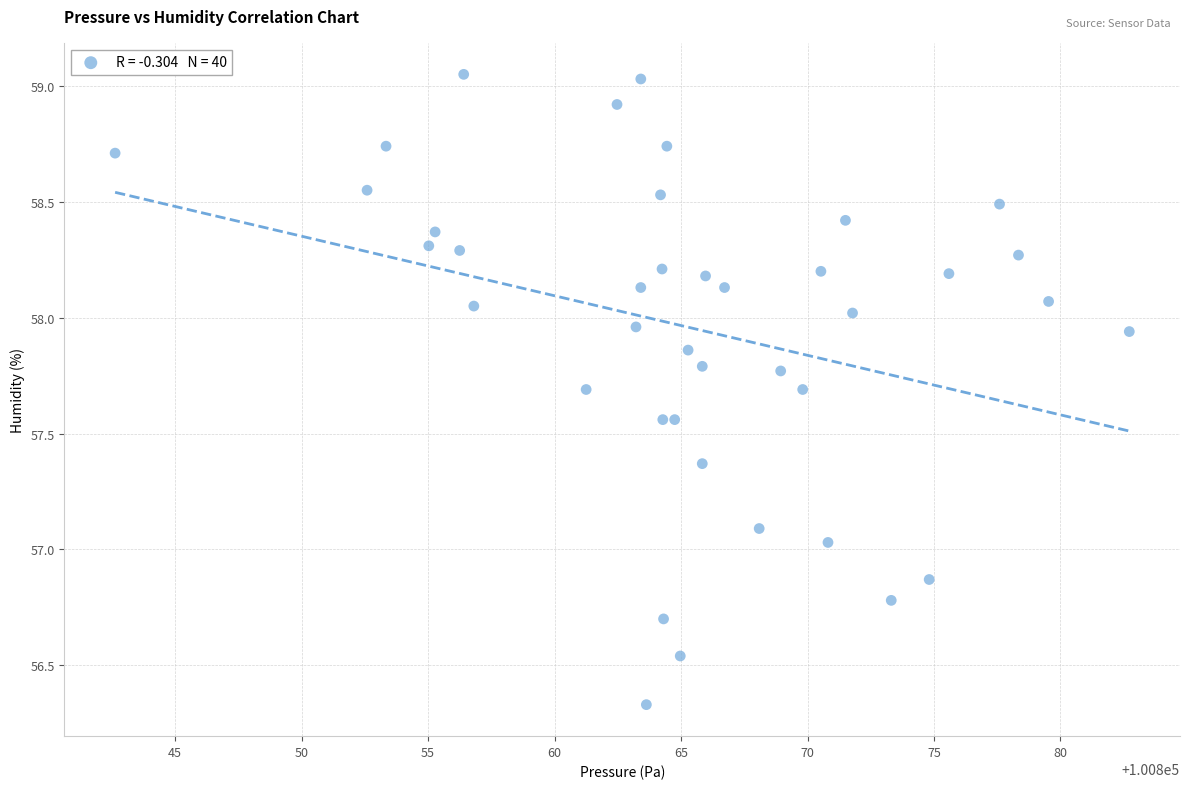

What is the range of Y values (max minus min)?

2.7